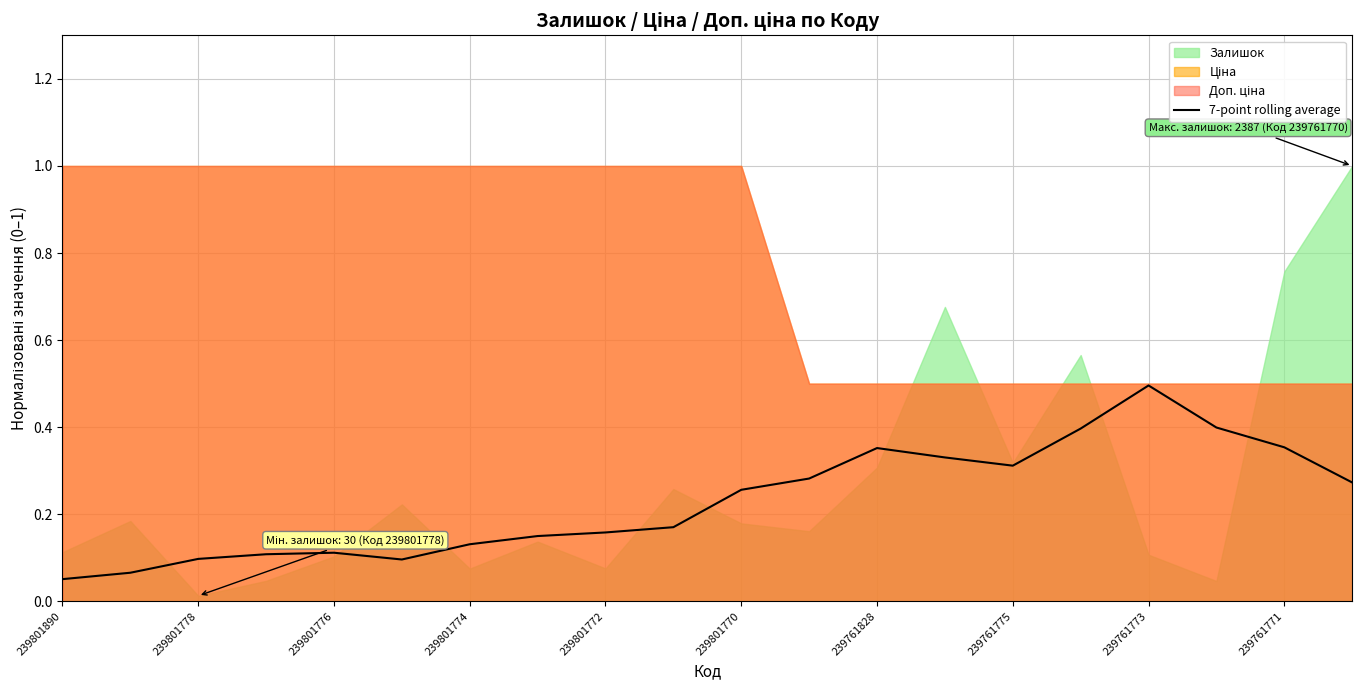

Is it true that 7-point rolling average equals 0.1 at 239801772?

False